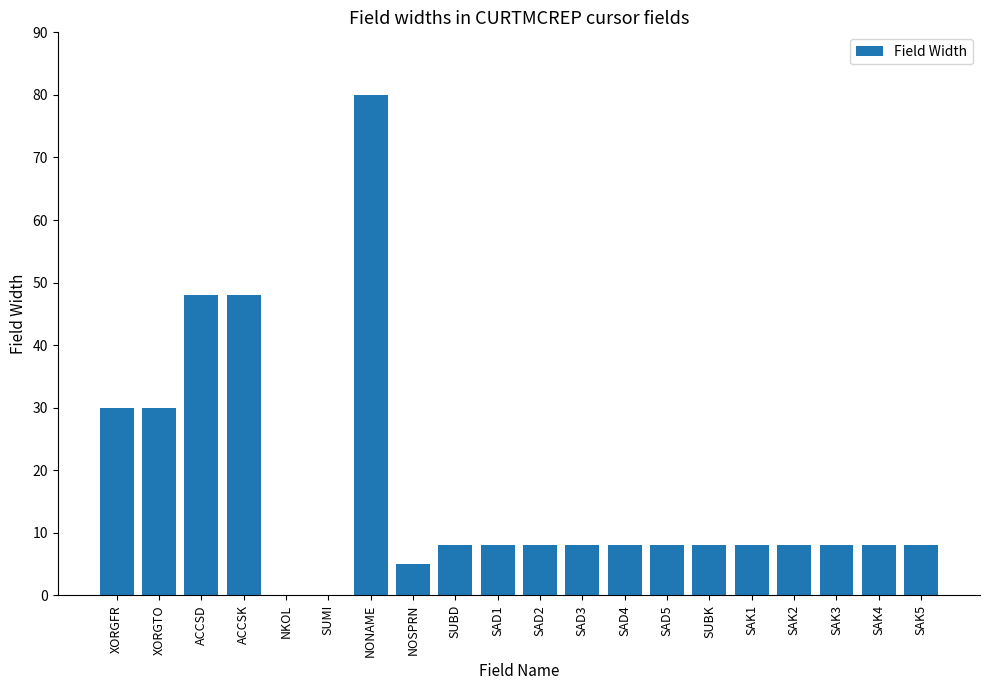

What value does the data have at SAK4?

8